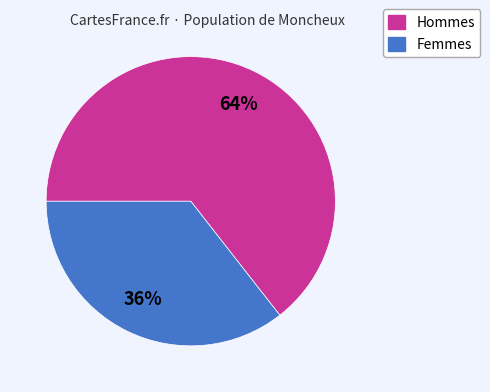

To the nearest percent, what is the average slice percentage?

50%